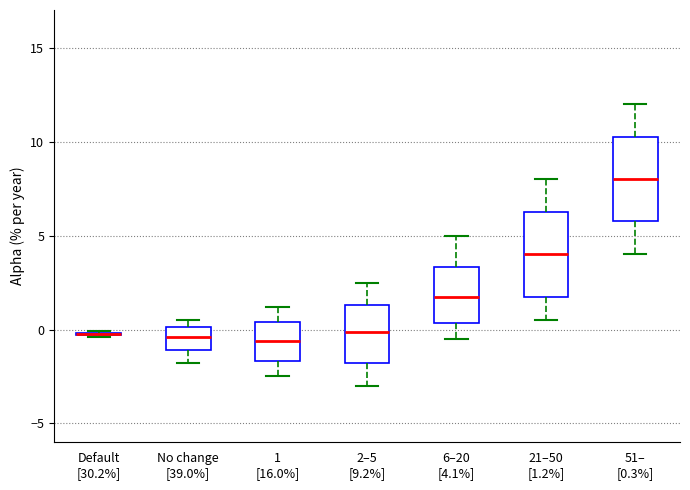

Where does the median line of the box for 51– [0.3%] sit on the y-axis? The values are not printed on the chart, so give them approximately, as read against the axis.

8.0